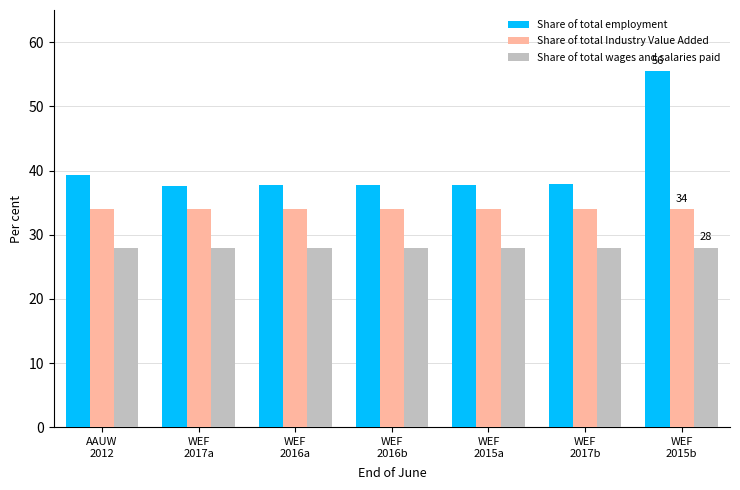

What is the smallest value displayed?

28.0